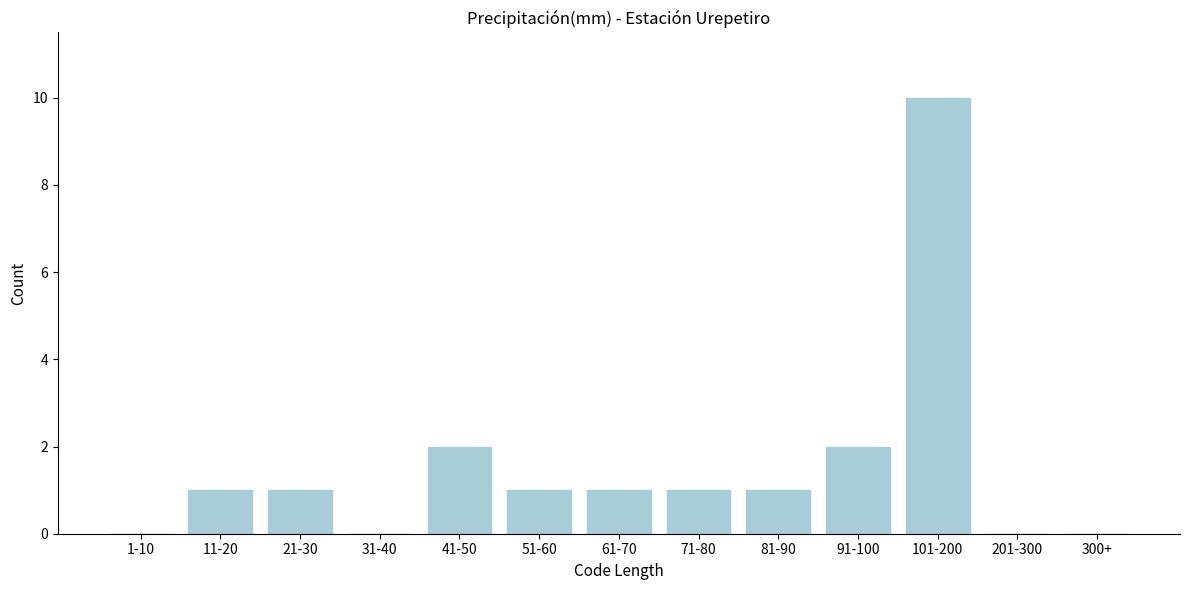

Reading left to right, transcribe all the data shown in this chart.

1-10=0	11-20=1	21-30=1	31-40=0	41-50=2	51-60=1	61-70=1	71-80=1	81-90=1	91-100=2	101-200=10	201-300=0	300+=0